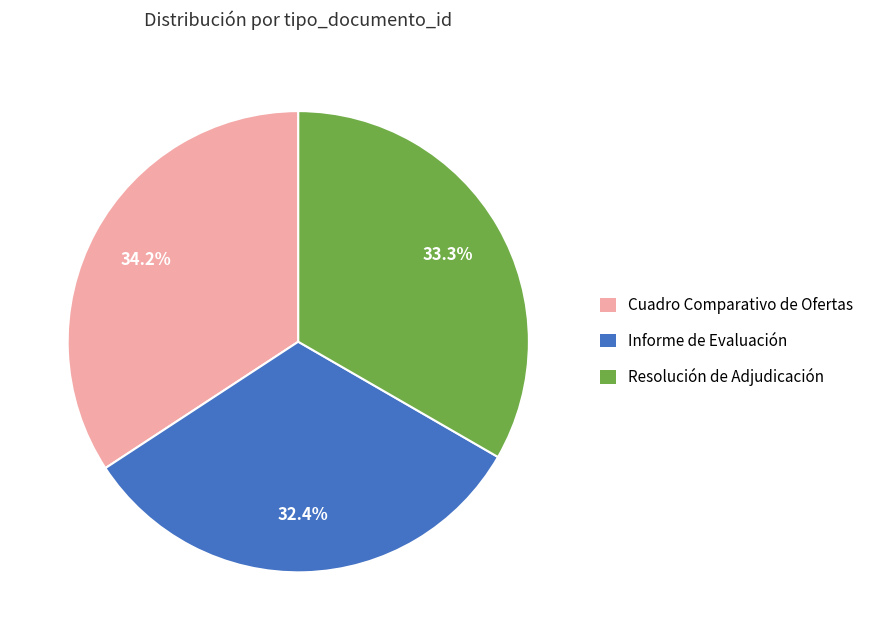

Count the number of slices in the pie.

3